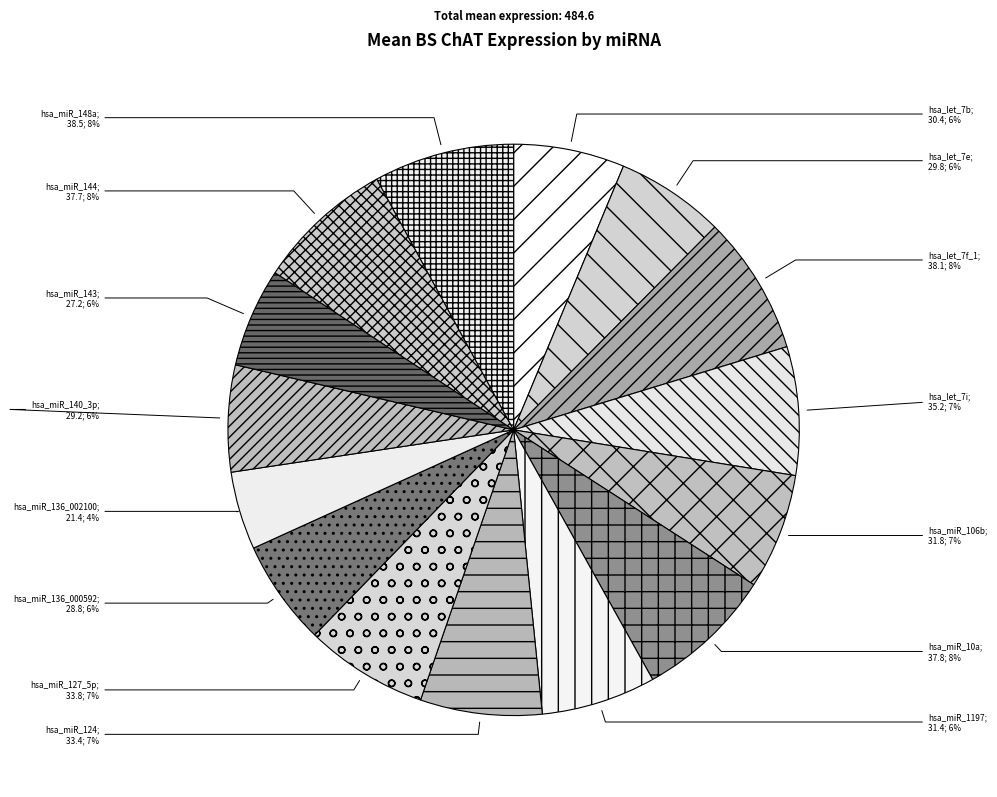

How many segments does this pie chart have?

15